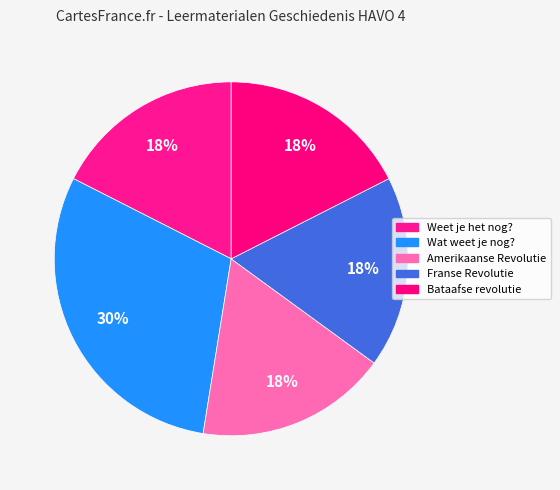

How many slices are in this pie chart?

5